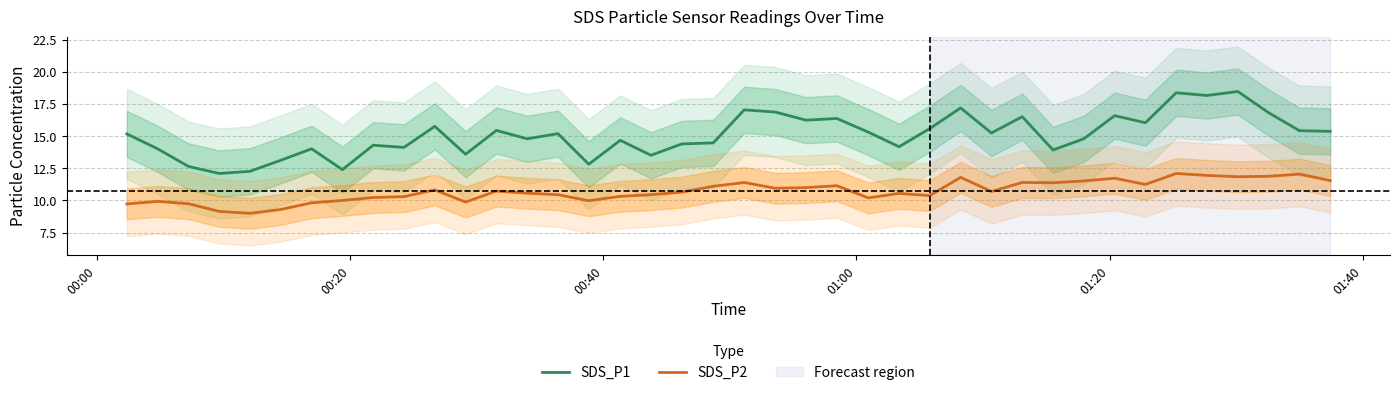

Rank the series by their average value, from lowest to highest.

SDS_P2, SDS_P1